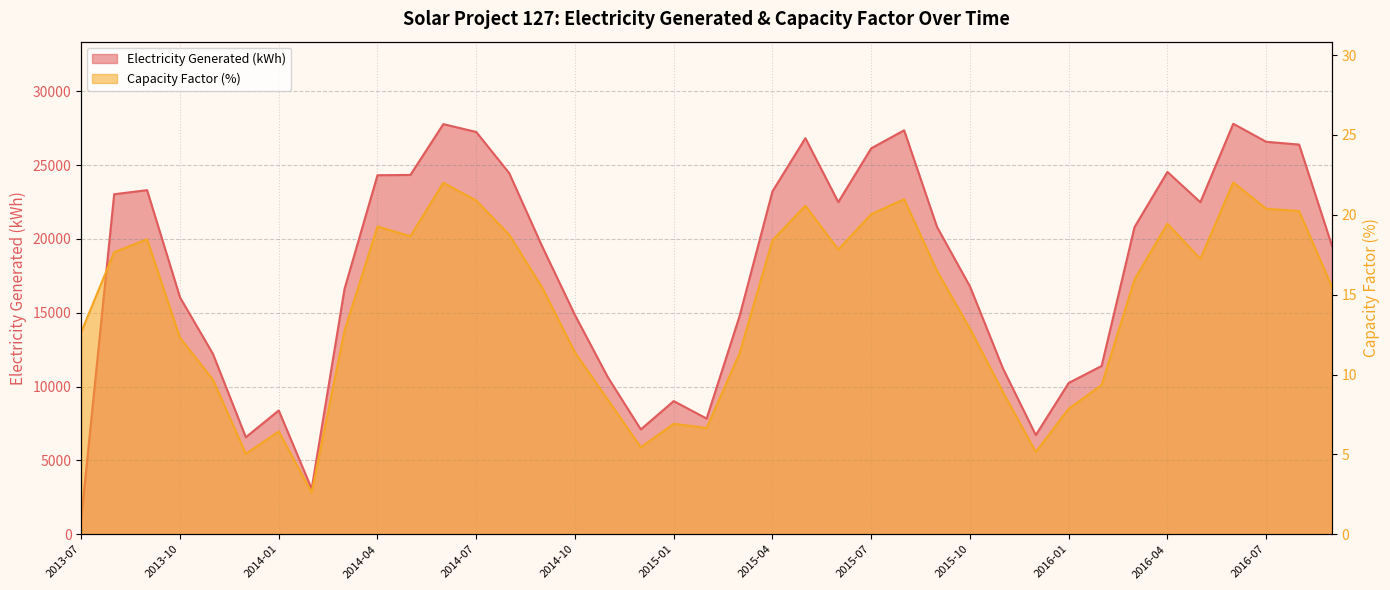

Reading right to left, transcribe all the data shown in this chart.

Electricity Generated (kWh): 2016-09=19525.0	2016-08=26387.0	2016-07=26575.0	2016-06=27796.0	2016-05=22482.0	2016-04=24535.0	2016-03=20798.0	2016-02=11393.0	2016-01=10244.0	2015-12=6715.0	2015-11=11239.0	2015-10=16782.0	2015-09=20805.0	2015-08=27353.0	2015-07=26132.0	2015-06=22490.0	2015-05=26820.0	2015-04=23219.0	2015-03=14762.0	2015-02=7831.0	2015-01=9016.0	2014-12=7096.0	2014-11=10627.0	2014-10=14838.0	2014-09=19507.0	2014-08=24460.0	2014-07=27240.0	2014-06=27771.0	2014-05=24331.0	2014-04=24310.0	2014-03=16626.0	2014-02=3073.0	2014-01=8382.0	2013-12=6567.0	2013-11=12215.0	2013-10=16041.0	2013-09=23300.0	2013-08=23024.0	2013-07=1065.0
Capacity Factor (%): 2016-09=15.5	2016-08=20.2	2016-07=20.4	2016-06=22.0	2016-05=17.2	2016-04=19.4	2016-03=16.0	2016-02=9.3	2016-01=7.9	2015-12=5.2	2015-11=8.9	2015-10=12.9	2015-09=16.5	2015-08=21.0	2015-07=20.0	2015-06=17.8	2015-05=20.6	2015-04=18.4	2015-03=11.3	2015-02=6.7	2015-01=6.9	2014-12=5.4	2014-11=8.4	2014-10=11.4	2014-09=15.5	2014-08=18.8	2014-07=20.9	2014-06=22.0	2014-05=18.7	2014-04=19.3	2014-03=12.8	2014-02=2.6	2014-01=6.4	2013-12=5.0	2013-11=9.7	2013-10=12.3	2013-09=18.5	2013-08=17.7	2013-07=12.7